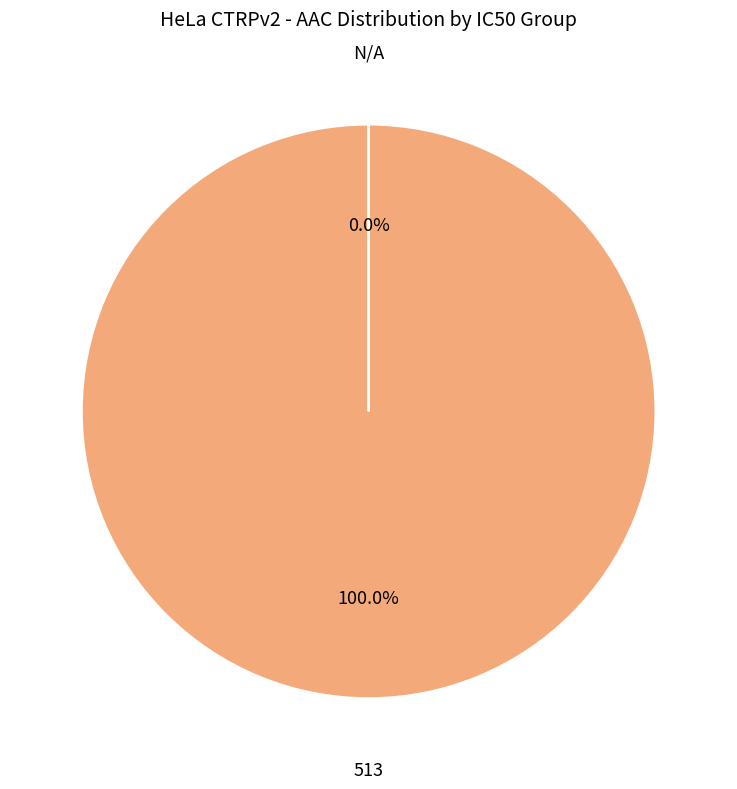

Is there a majority slice in this chart?

Yes